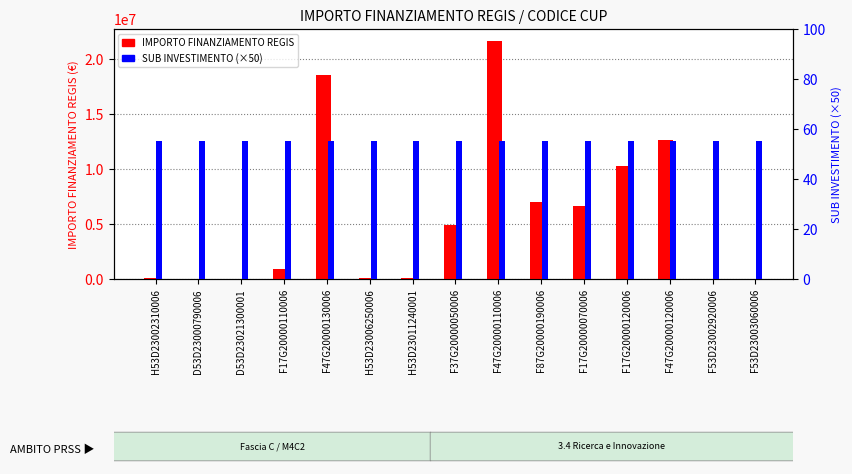

Between F37G20000050006 and H53D23006250006, which is larger?

F37G20000050006